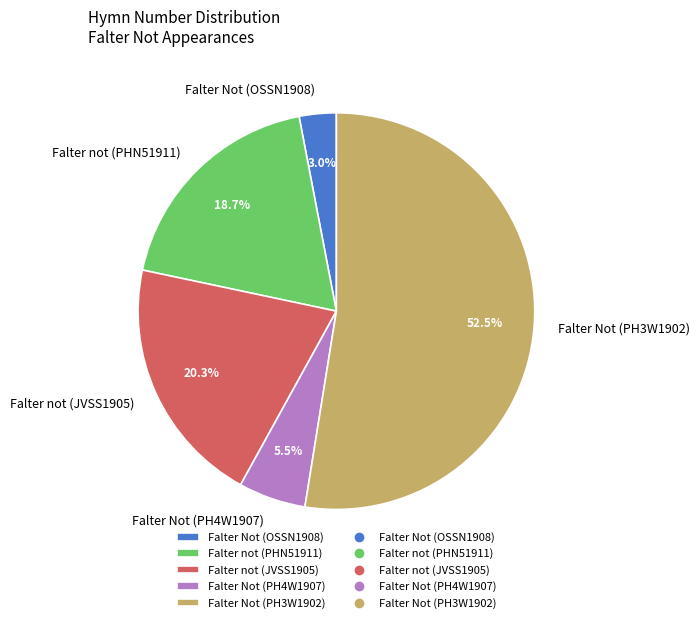

Combined, do Falter Not (PH4W1907) and Falter Not (OSSN1908) account for over 50%?

No